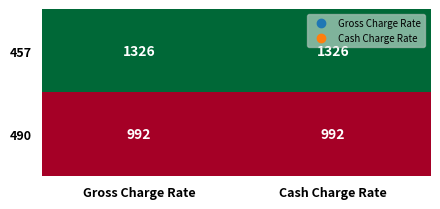

The value of 490 at Cash Charge Rate is 1759. True or false?

False